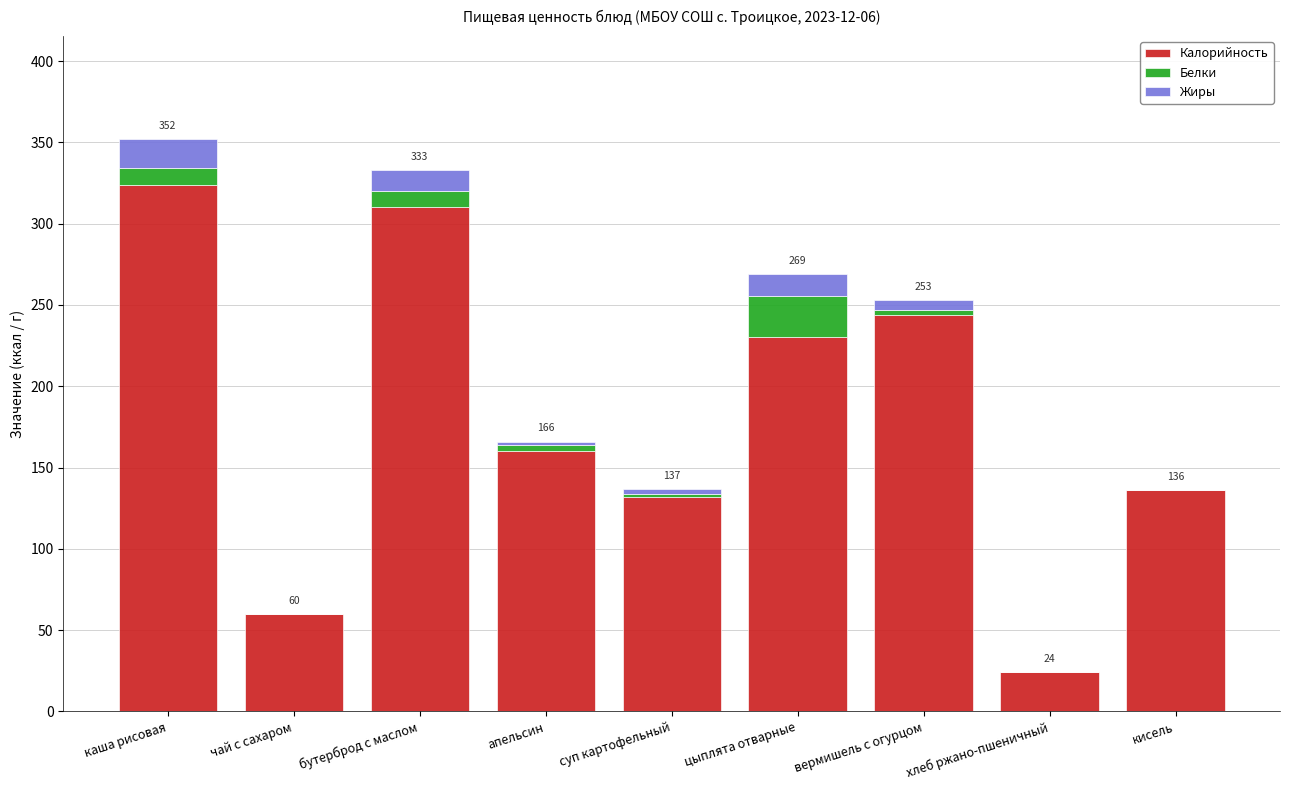

The Калорийность series shows 19.9 at чай с сахаром. True or false?

False